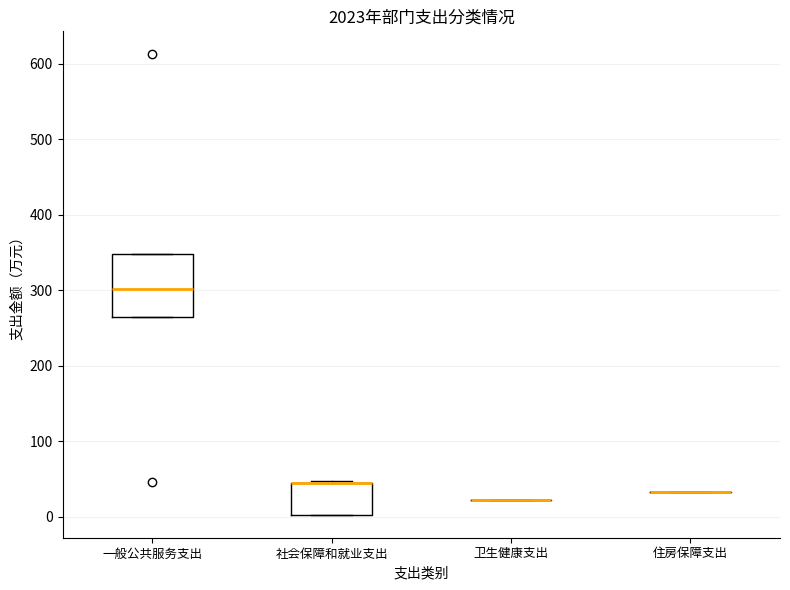

Which box is the tallest, from its lower edge to its upper edge?

一般公共服务支出